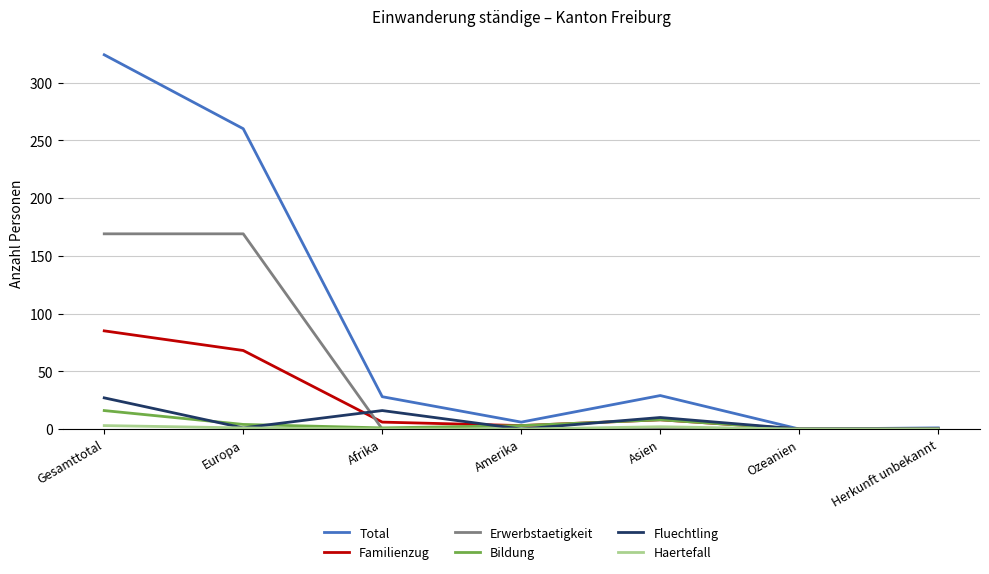

Is the value of Fluechtling at Gesamttotal greater than the value of Bildung at Ozeanien?

Yes